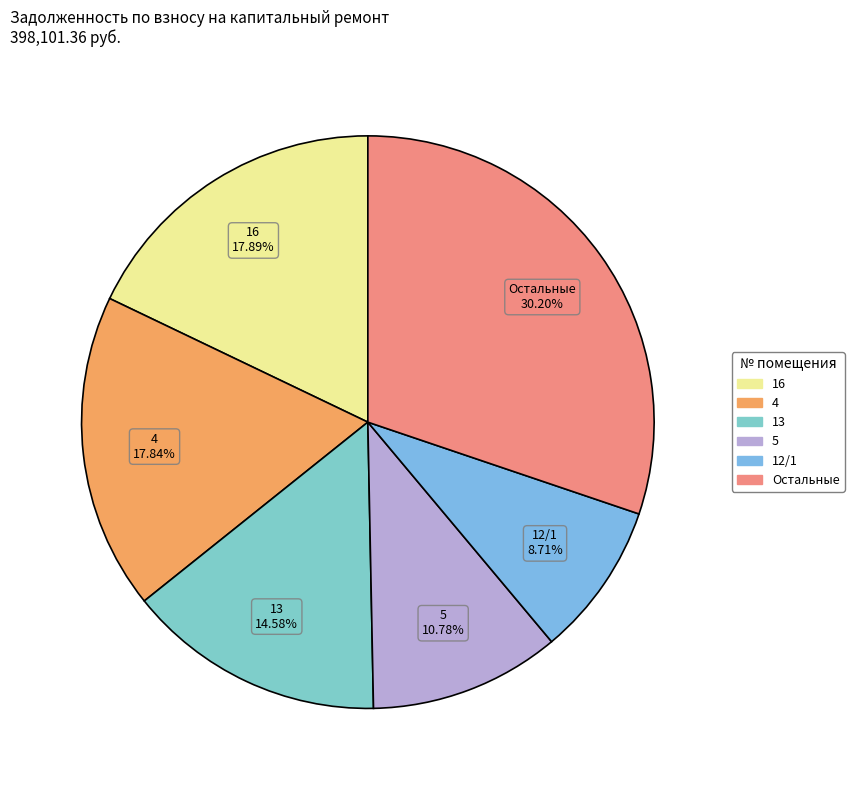

Count the number of slices in the pie.

6